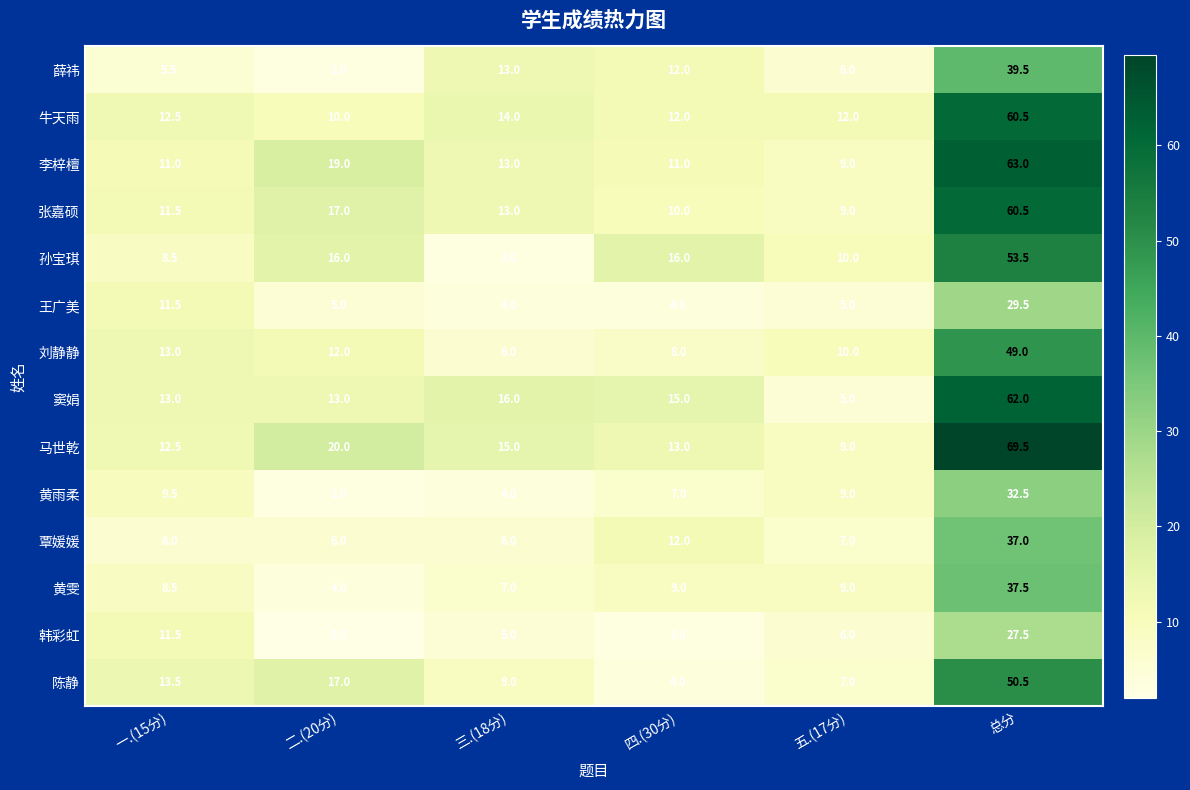

At which category does the chart reach its minimum across all series?

二.(20分)